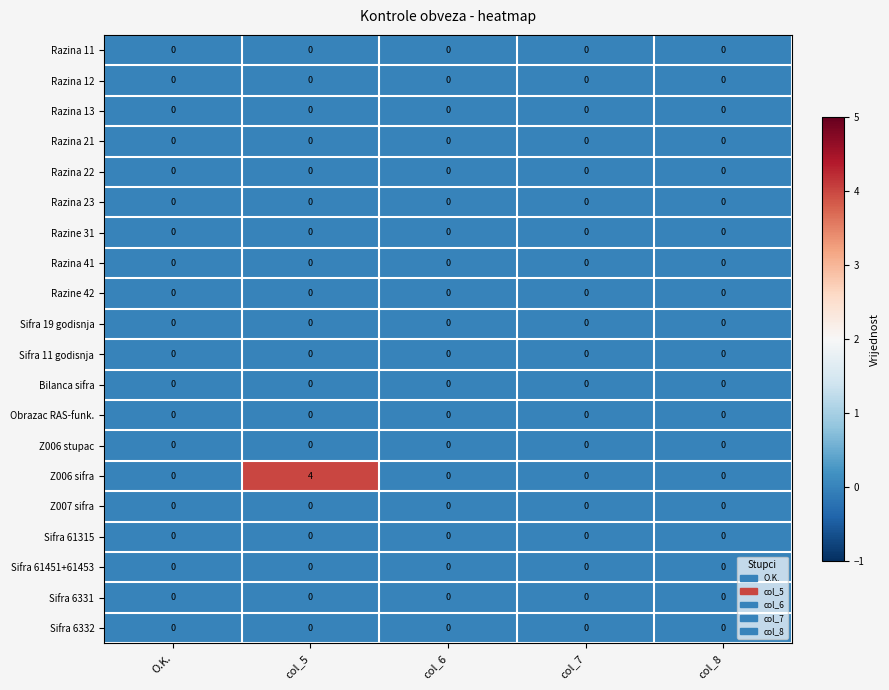

Which category has the highest value across all series?

col_5